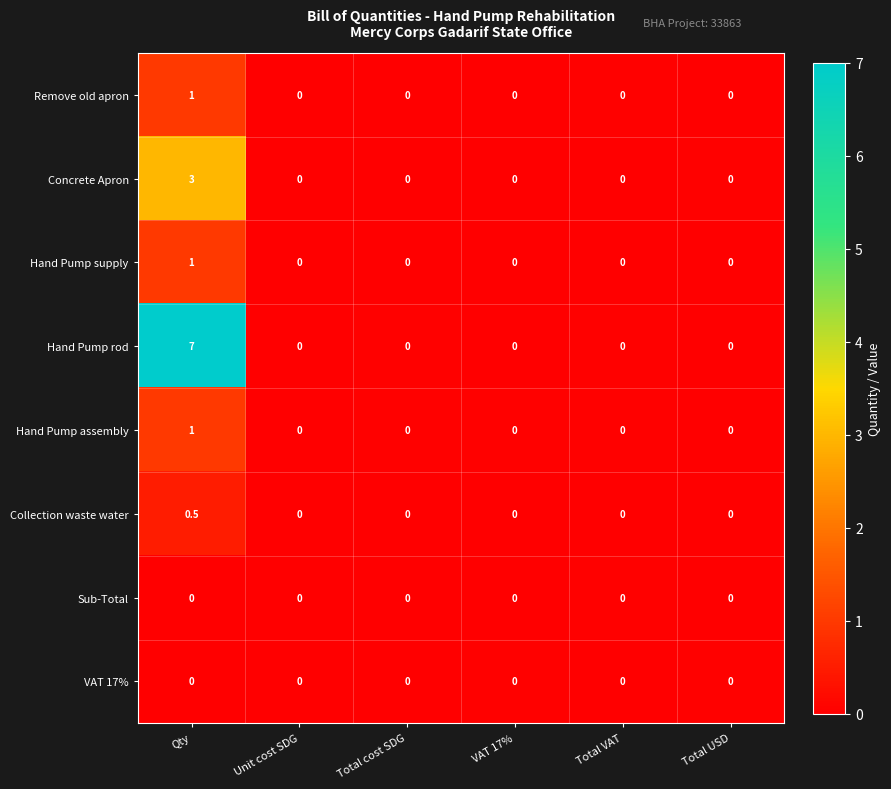

Which series has the largest range (max minus min)?

row_3